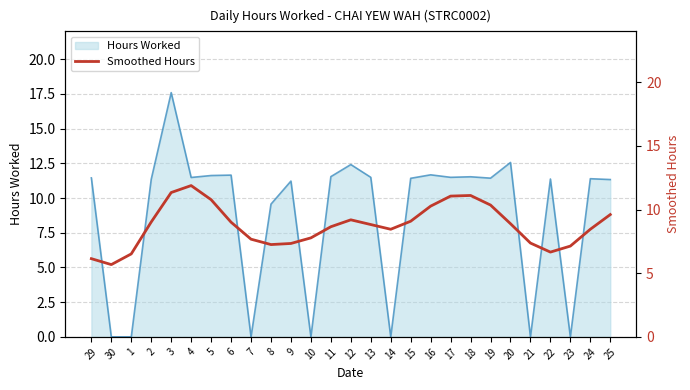

Count the number of categories in the chart.

27